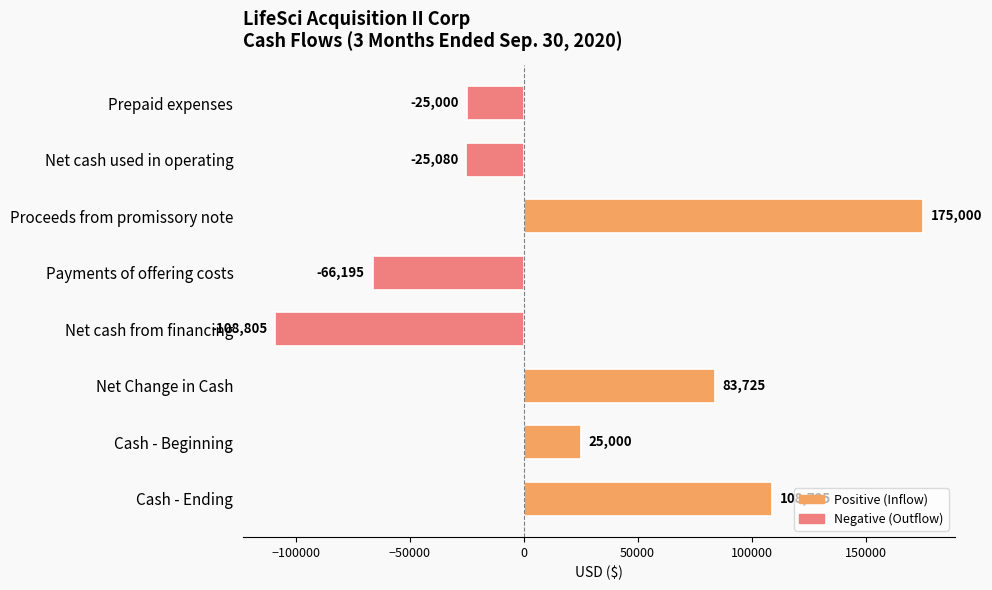

Where is the data nearest to the value 33097?

Cash - Beginning